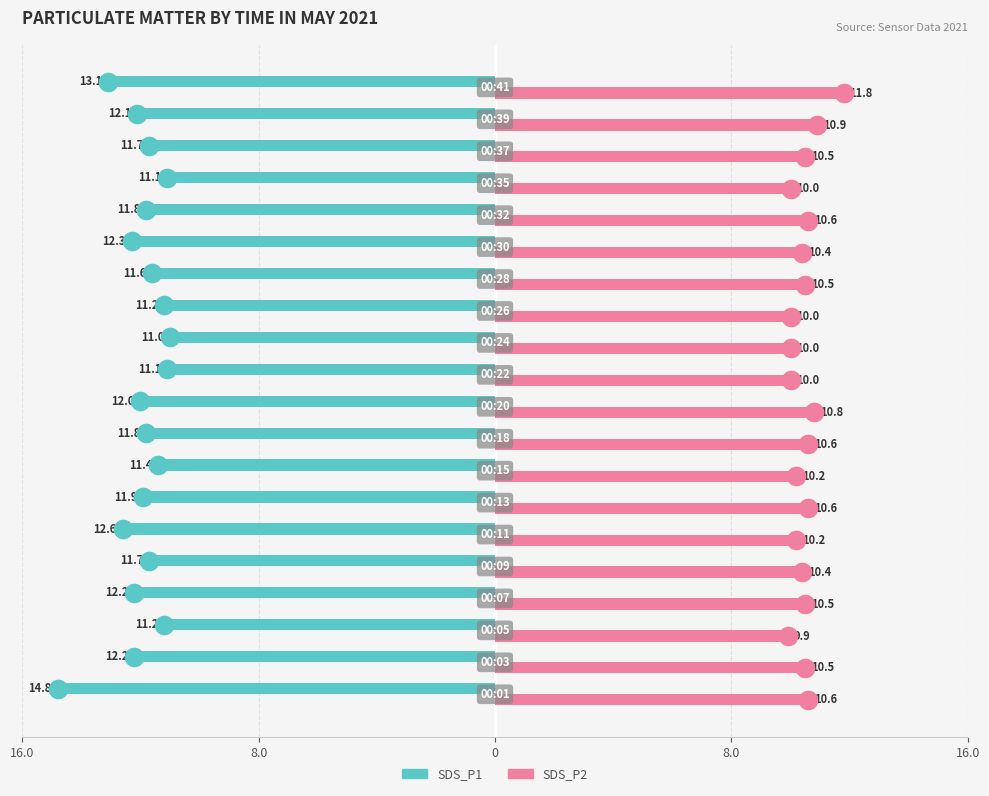

Which series has the widest spread of Y values?

SDS_P1